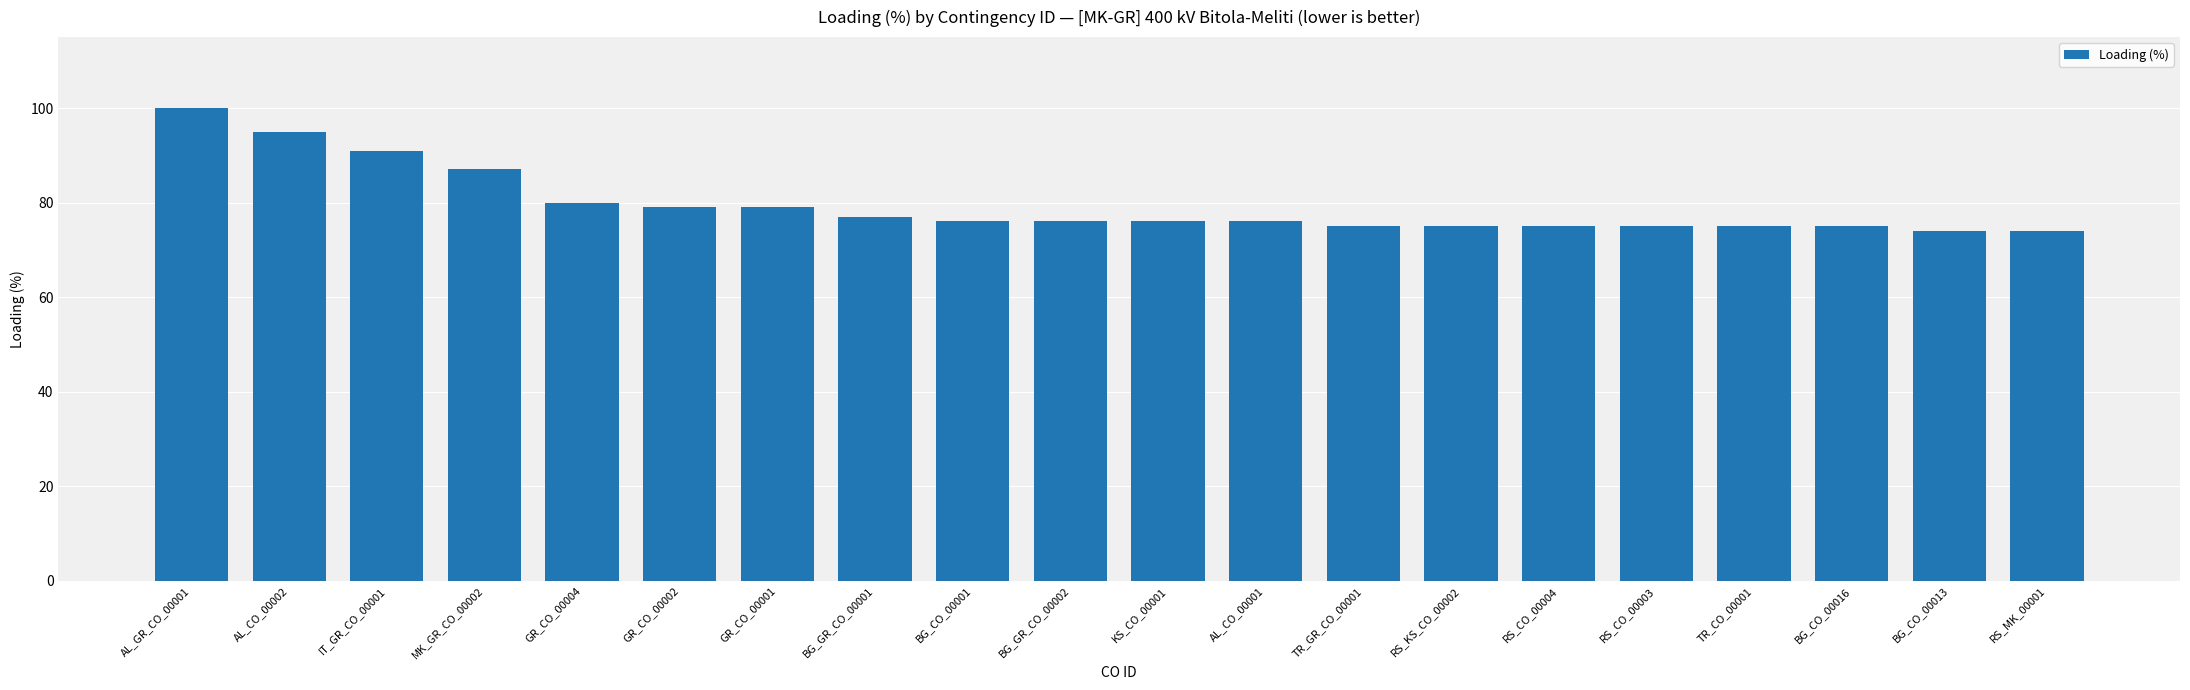

What is the change in value from GR_CO_00004 to BG_GR_CO_00002?

-4